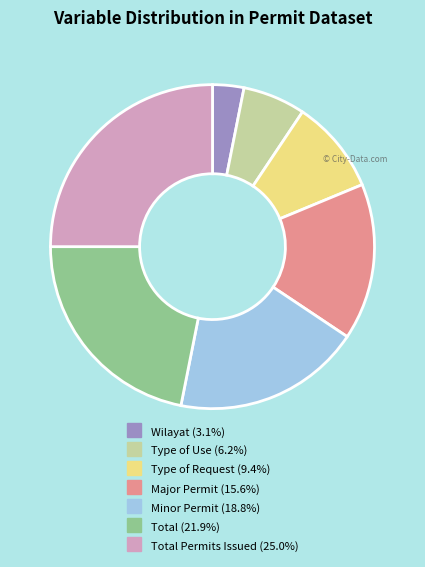

Is there a majority slice in this chart?

No